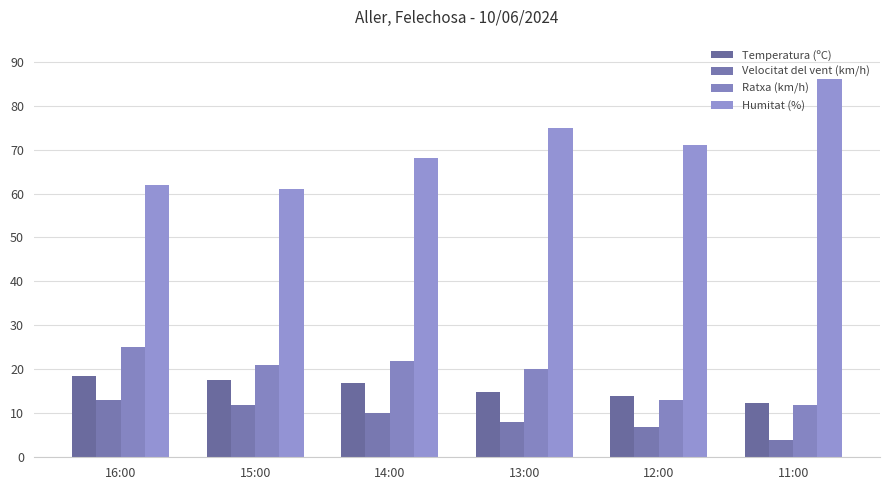

Which series has the largest total across all categories?

Humitat (%)